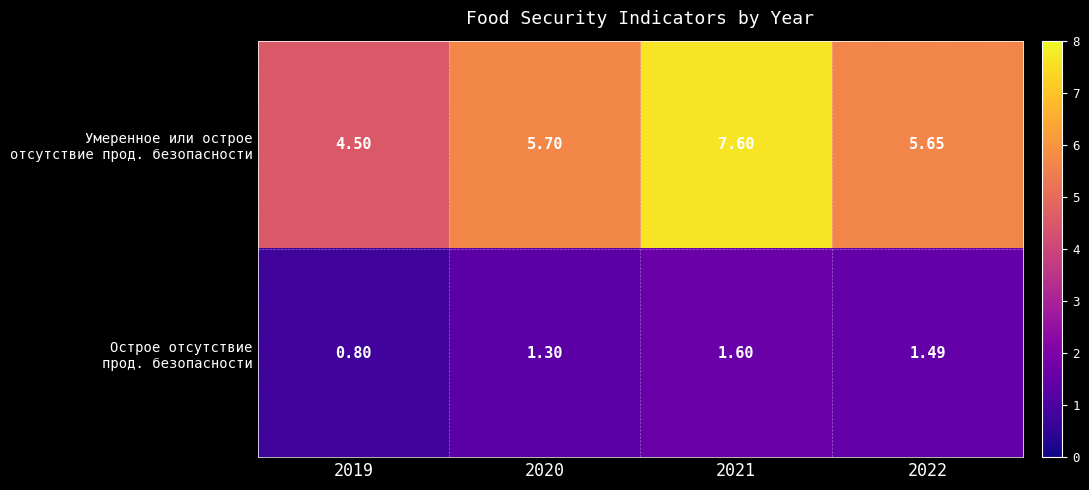

What is the spread (max minus min) of values at 2021?

6.0